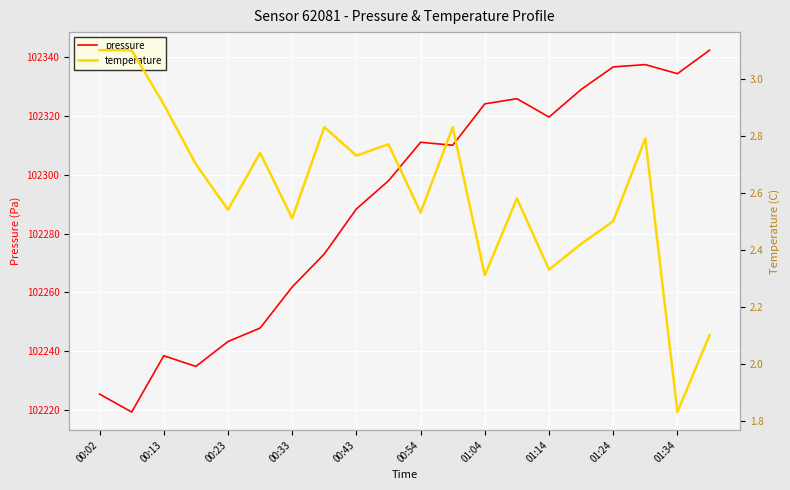

List the series in order of their peak value, highest first.

pressure, temperature